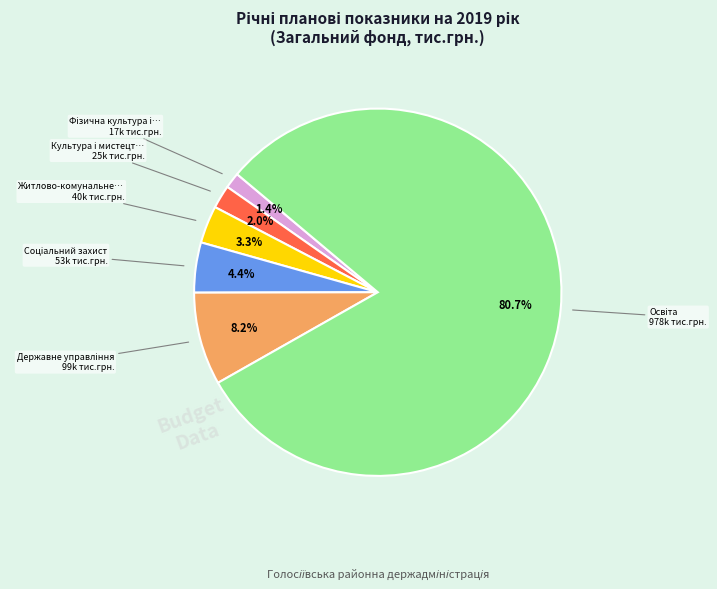

Is there a majority slice in this chart?

Yes